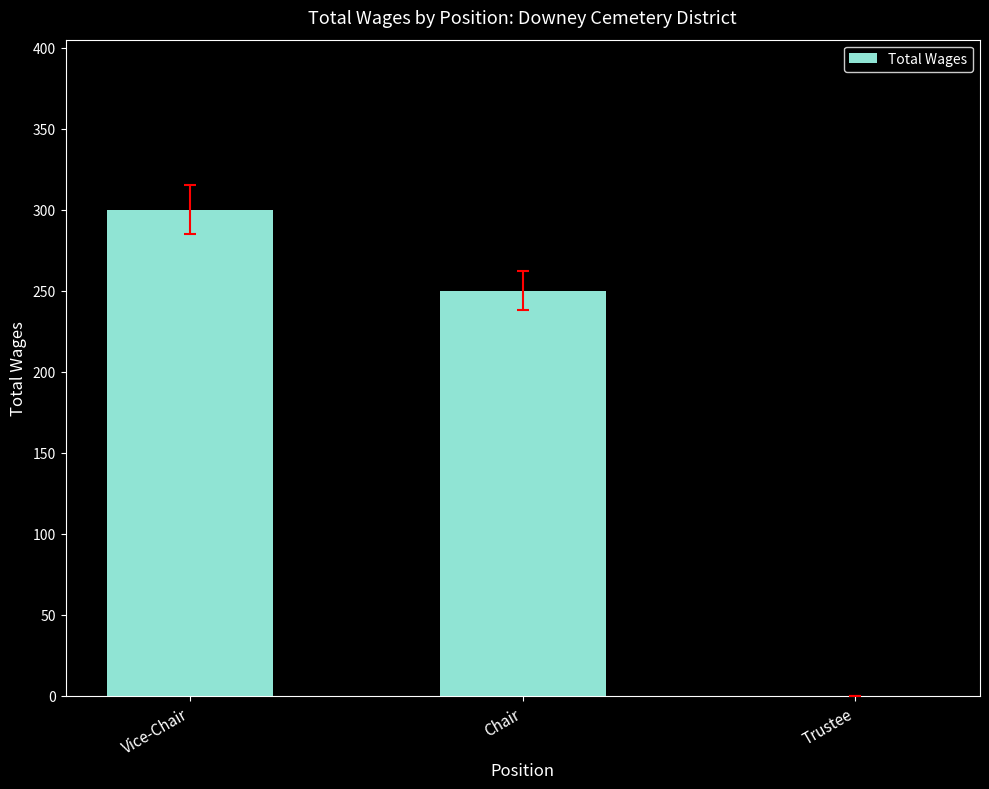

How many categories are shown in the chart?

3